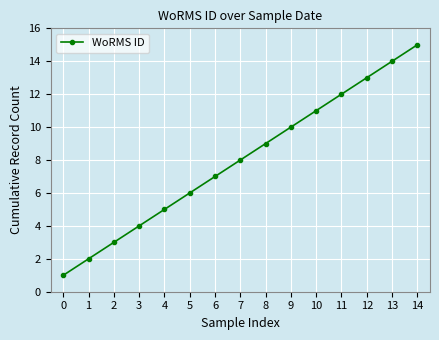

At which label is the value closest to 8?

7